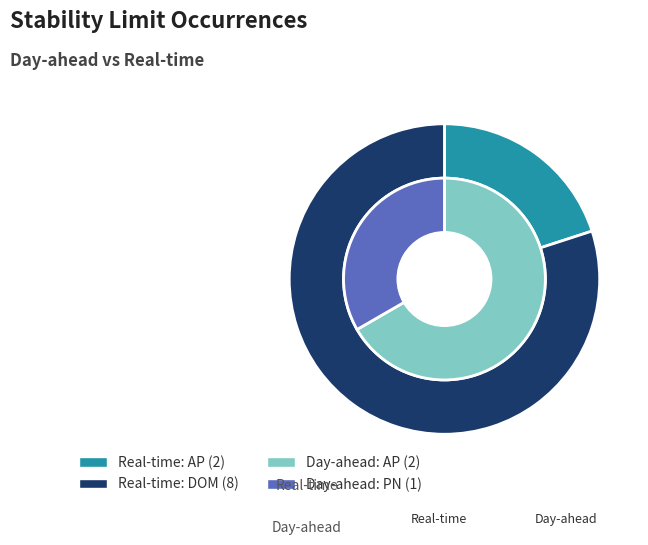

To the nearest percent, what is the difference between the PN and AP slice percentages?

33%